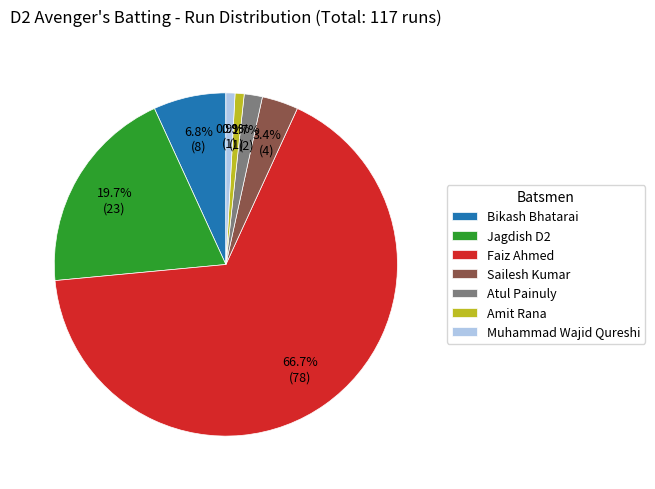

Does Faiz Ahmed represent more than half of the total?

Yes